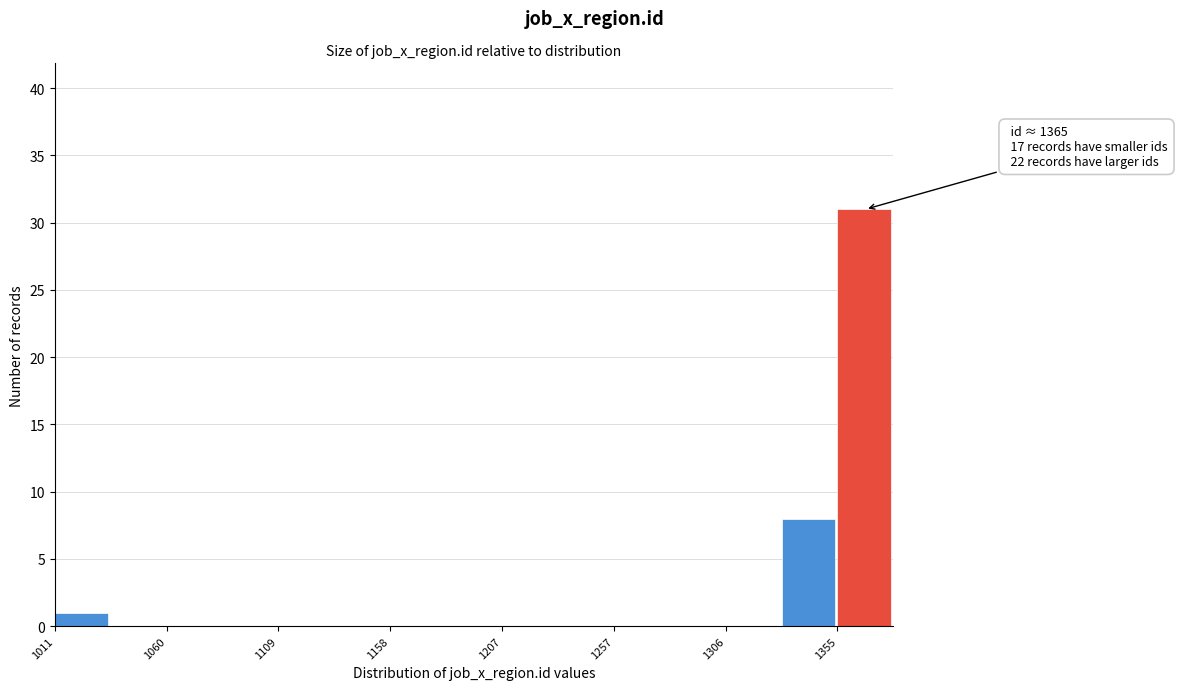

Which range on the x-axis has the tallest bar?

1355 to 1380